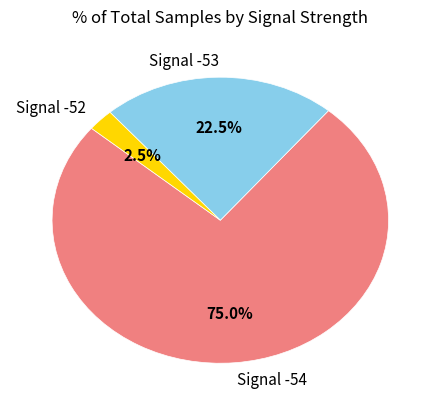

What is the total percentage of Signal -52 and Signal -53?

25.0%